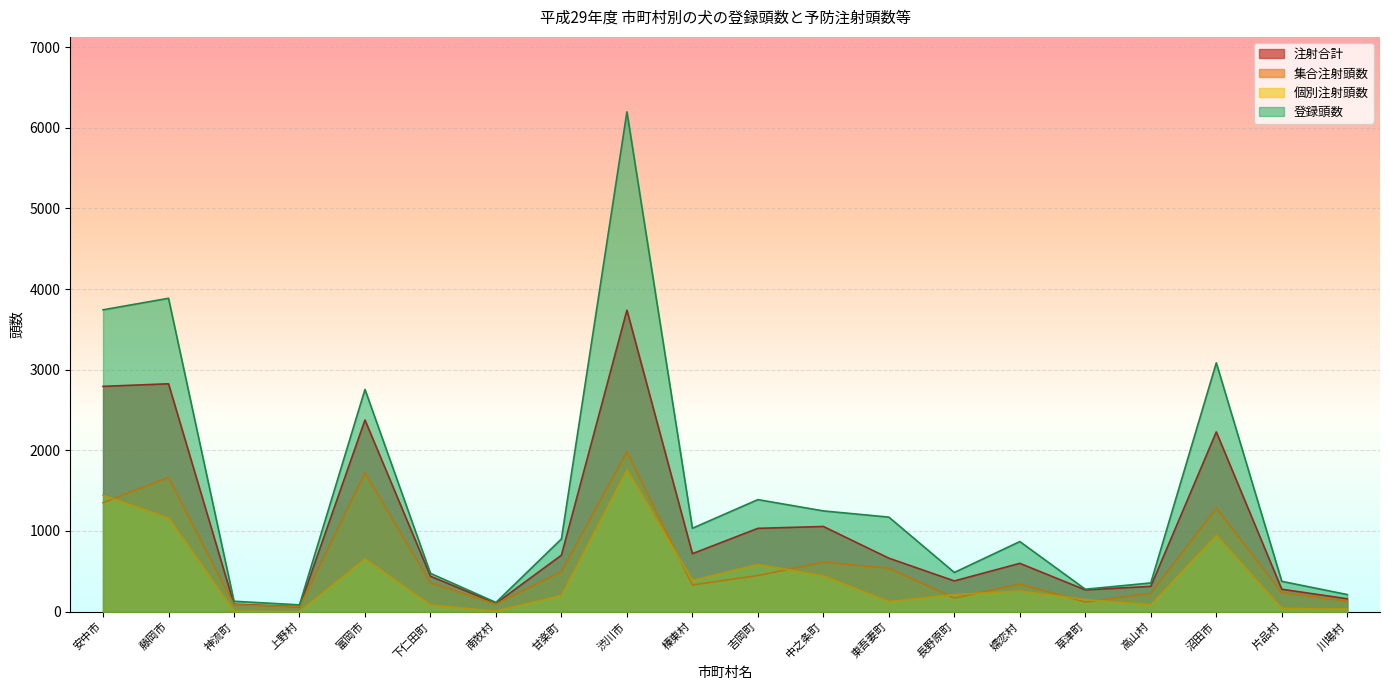

What is the total value across all series at 吉岡町?

3455